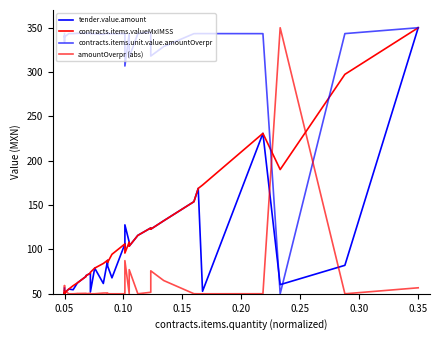

List the series in order of their peak value, lowest first.

tender.value.amount, contracts.items.valueMxIMSS, contracts.items.unit.value.amountOverpr, amountOverpr (abs)